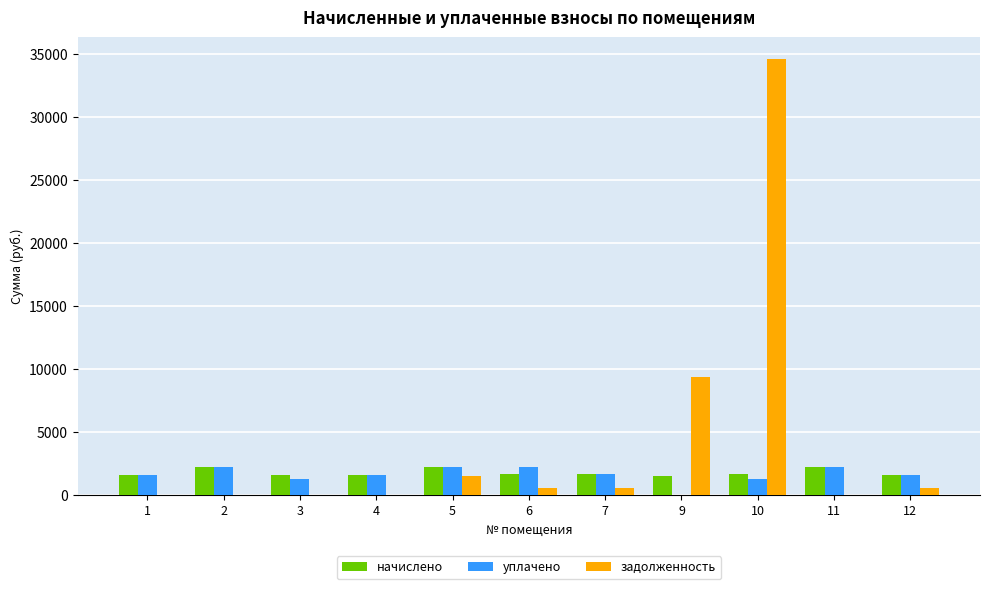

Is the value of задолженность at 11 greater than the value of уплачено at 2?

No